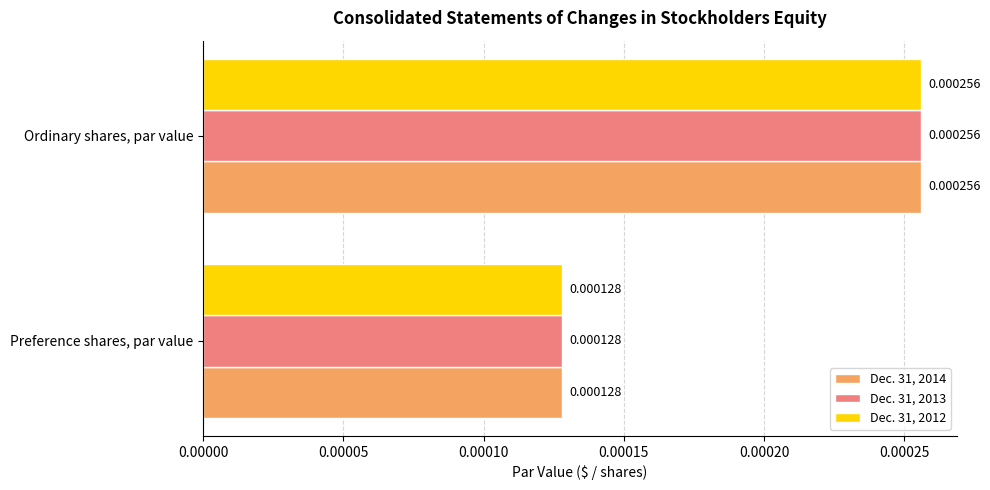

List the labels in order of Dec. 31, 2012 value, smallest first.

Preference shares, par value, Ordinary shares, par value